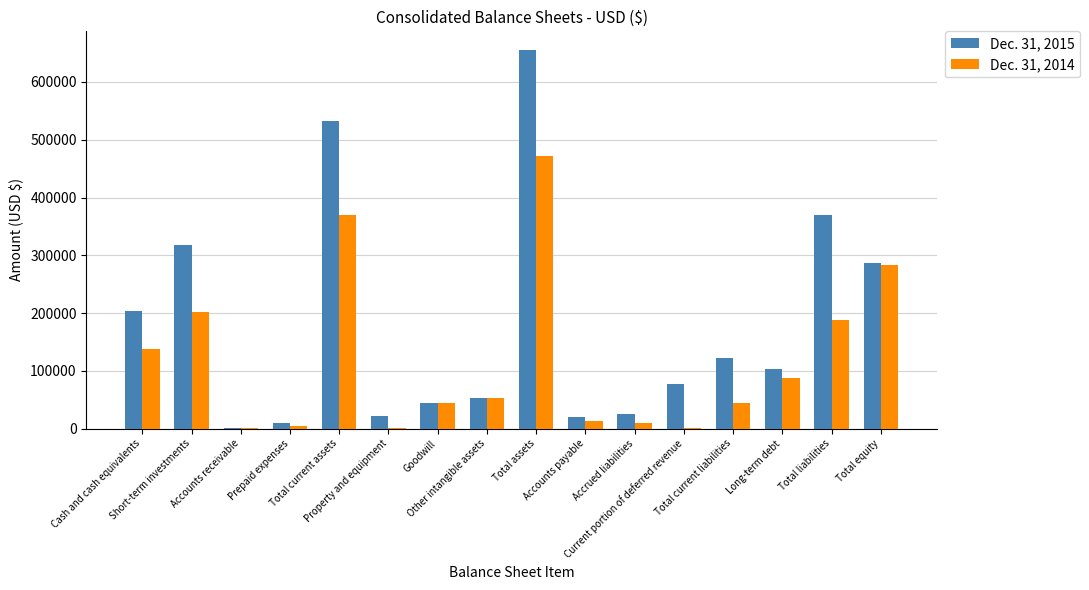

Which series has the largest total across all categories?

Dec. 31, 2015